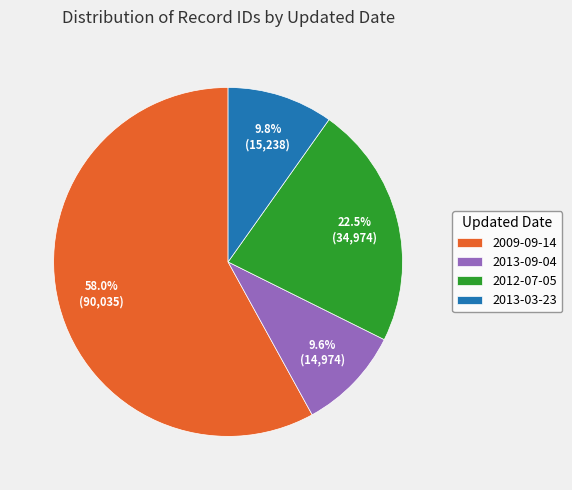

Does 2012-07-05 account for over 50% of the chart?

No